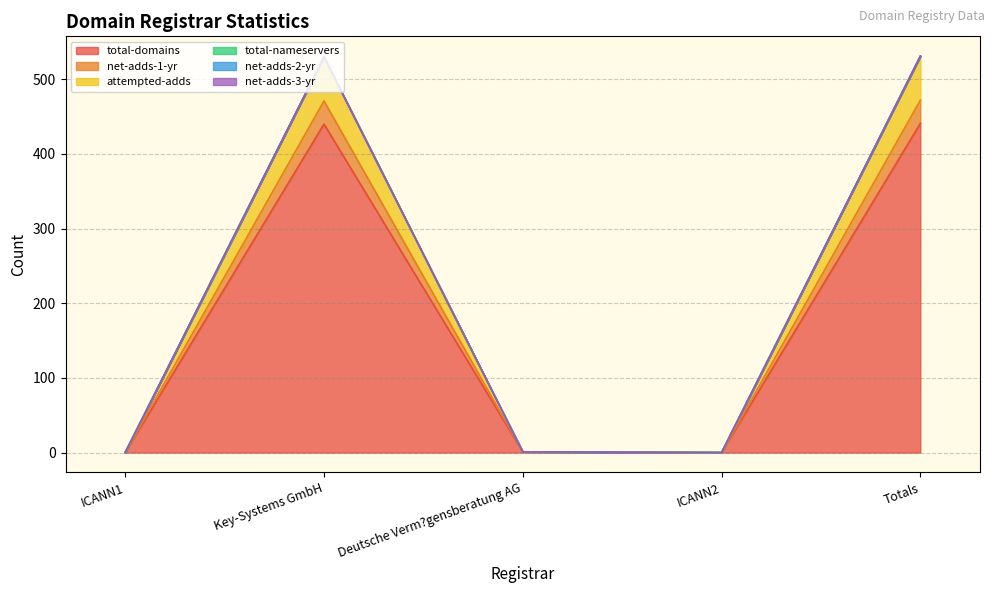

True or false: attempted-adds has a value of 827 at Totals.

False